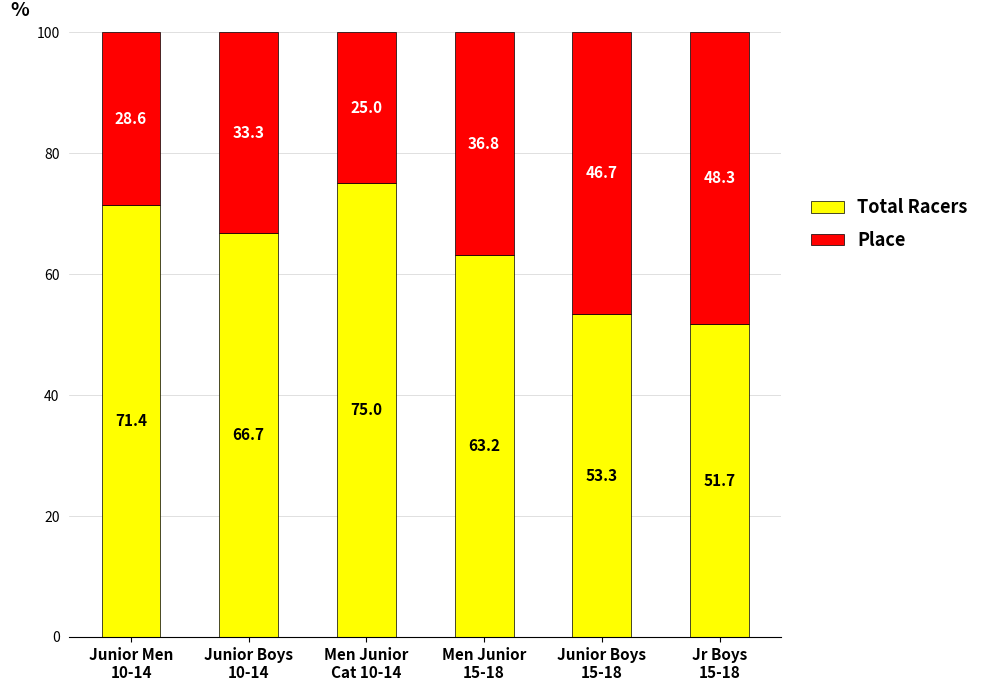

What is the difference between the second highest and second lowest values in the Total Racers series?

18.1